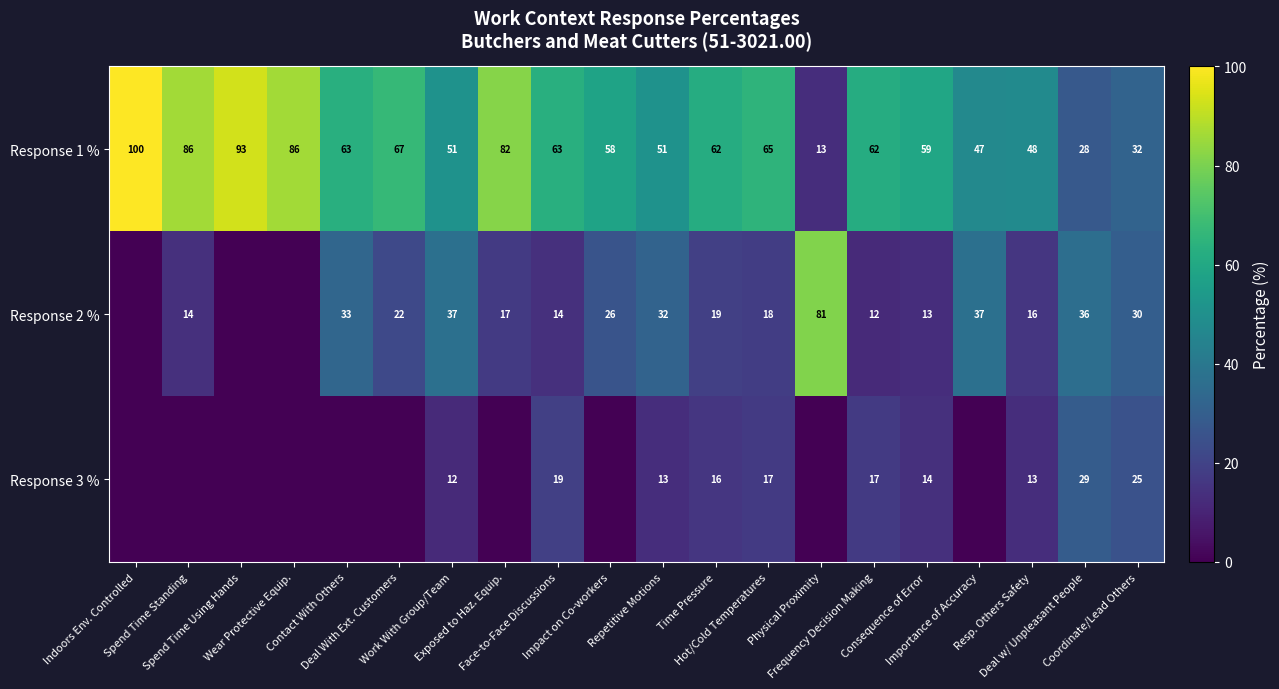

Is the value of Response 1 % at Time Pressure greater than the value of Response 2 % at Deal With Ext. Customers?

Yes